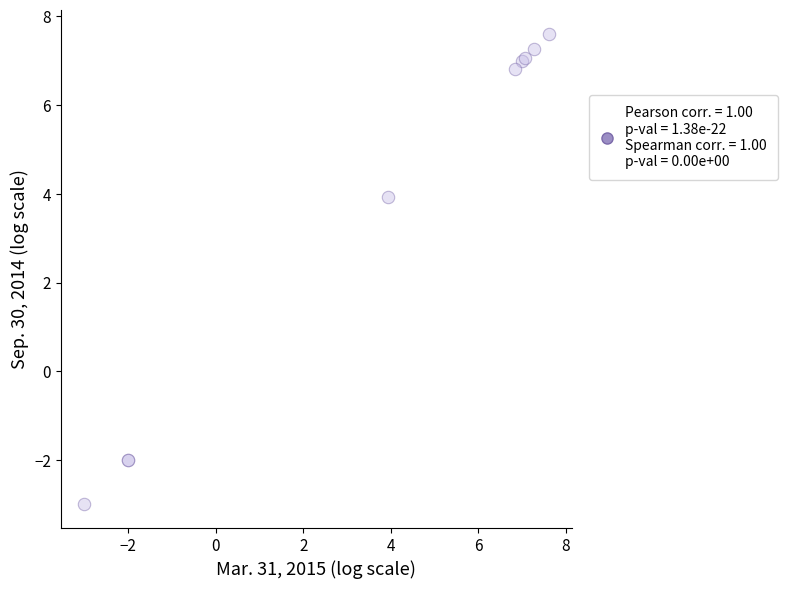

What Y value in the scatter plot is closest to 2?

3.9